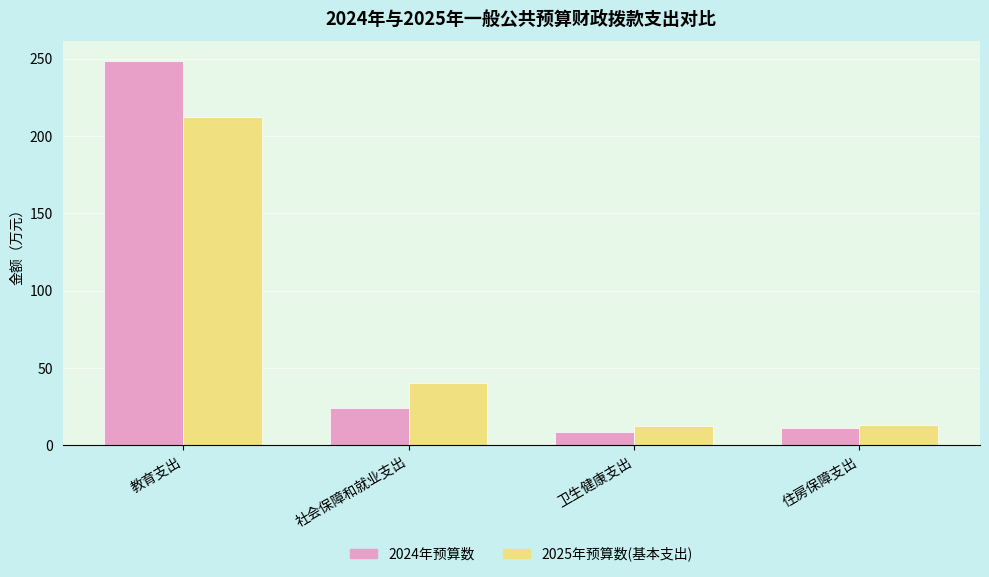

Is the value of 2024年预算数 at 社会保障和就业支出 greater than the value of 2025年预算数(基本支出) at 教育支出?

No